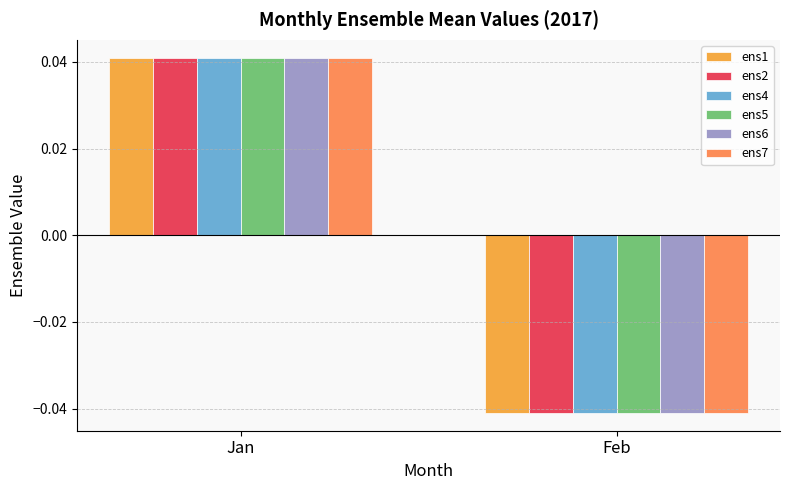

Which category has the lowest value across all series?

Feb